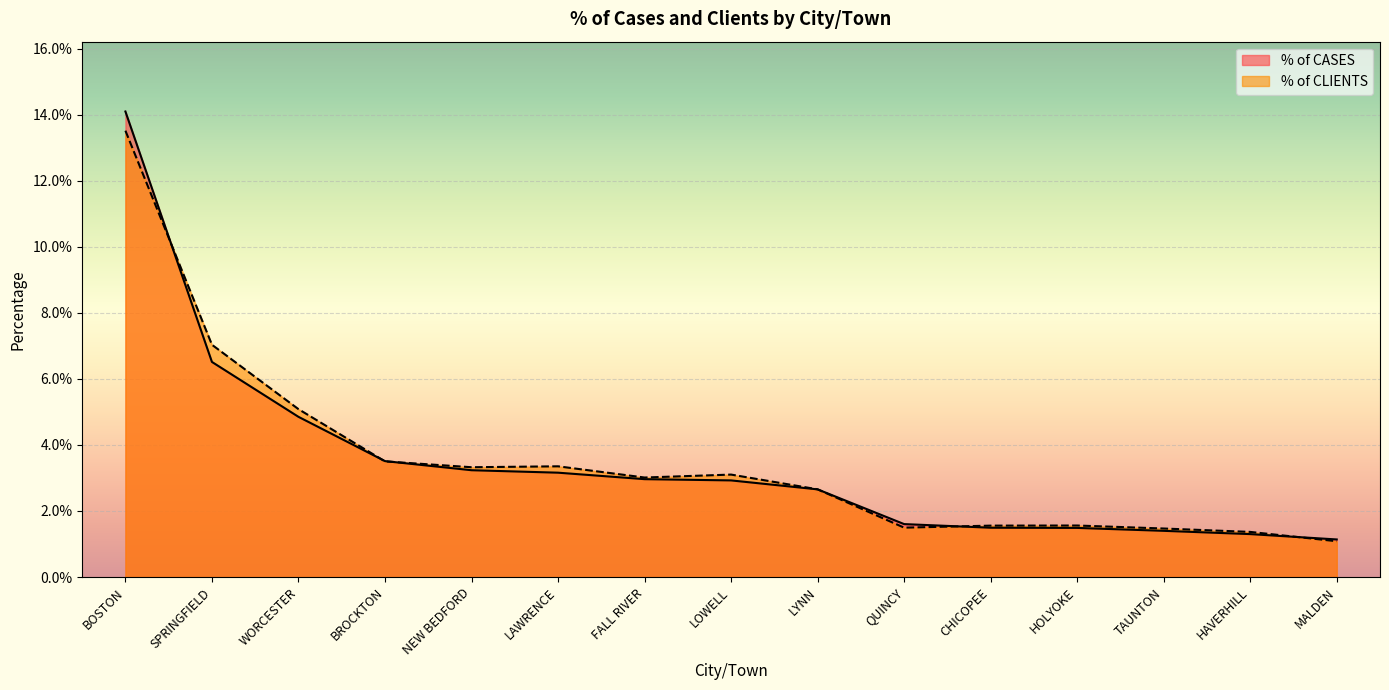

At how many categories does at least one series exceed 0?

15